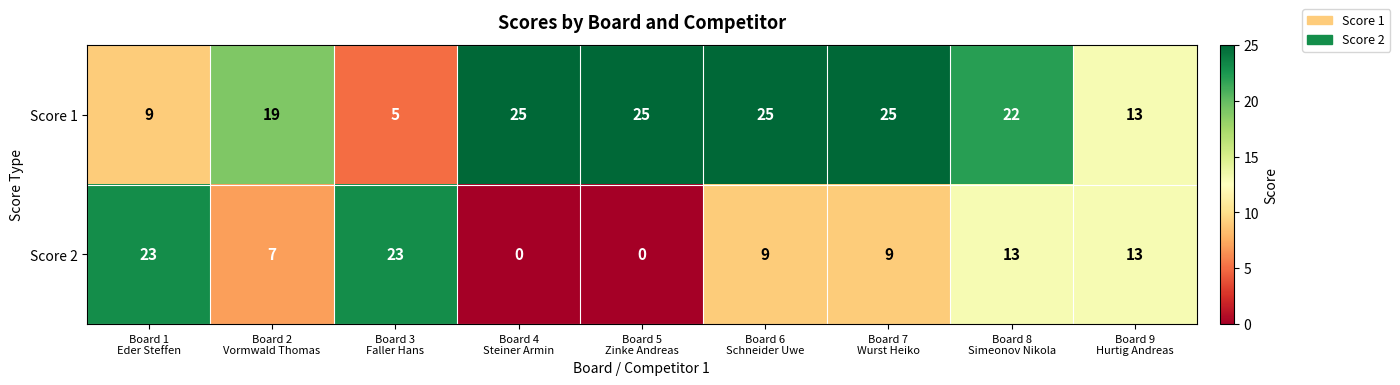

Which series changed the most between Board 3
Faller Hans and Board 5
Zinke Andreas?

Score 2